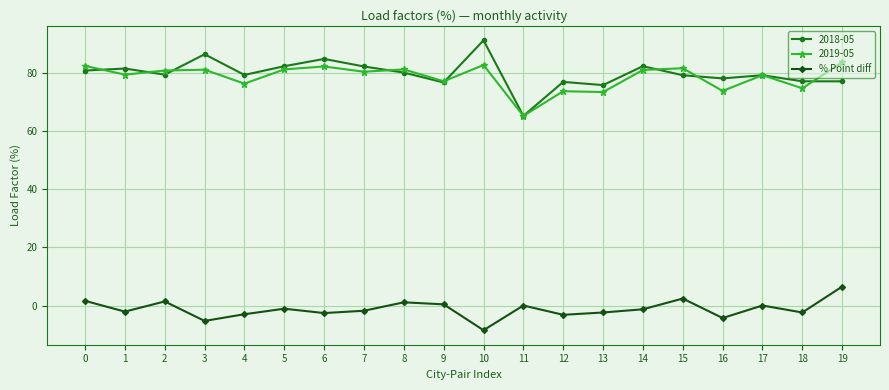

True or false: % Point diff has more than 0 interior local peaks.

True